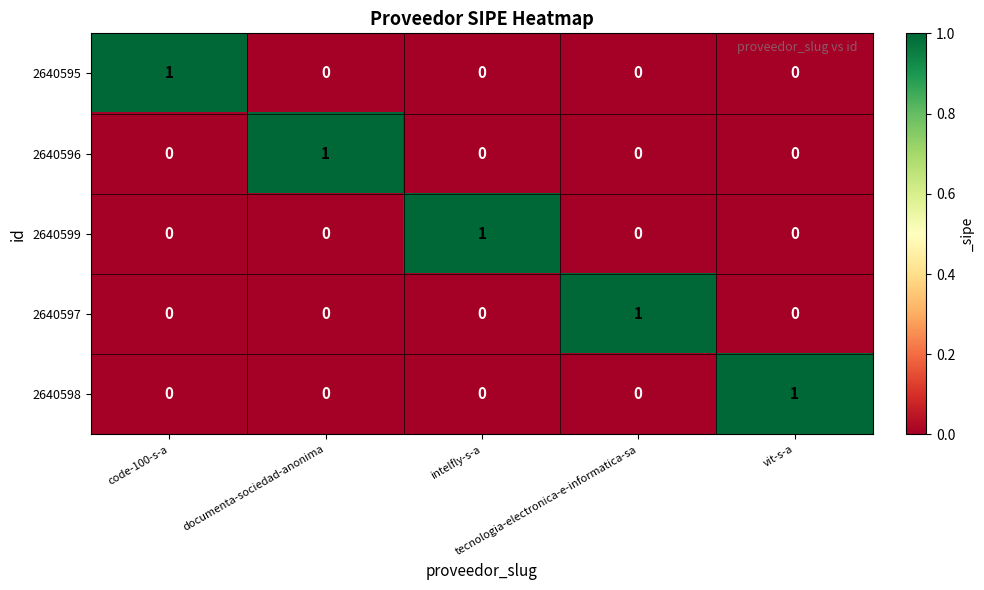

At how many categories does at least one series exceed 0?

5